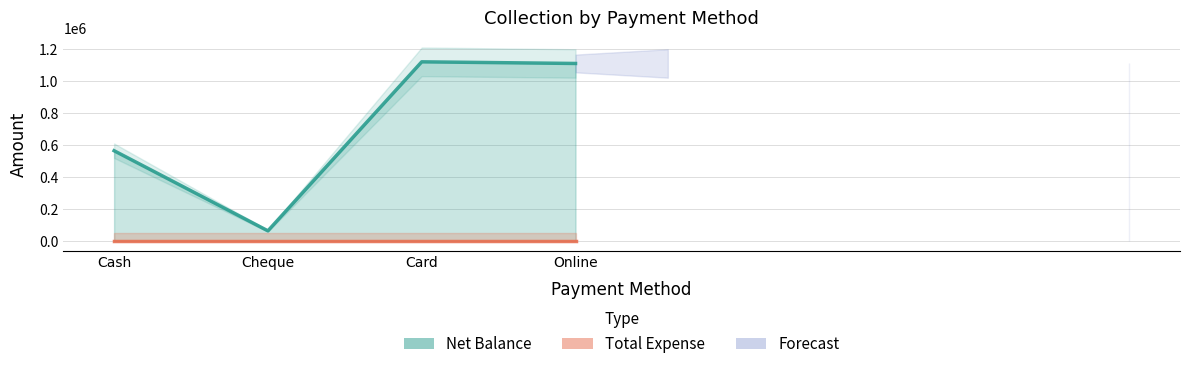

How many values in the Net Balance series are below 1110190?

2